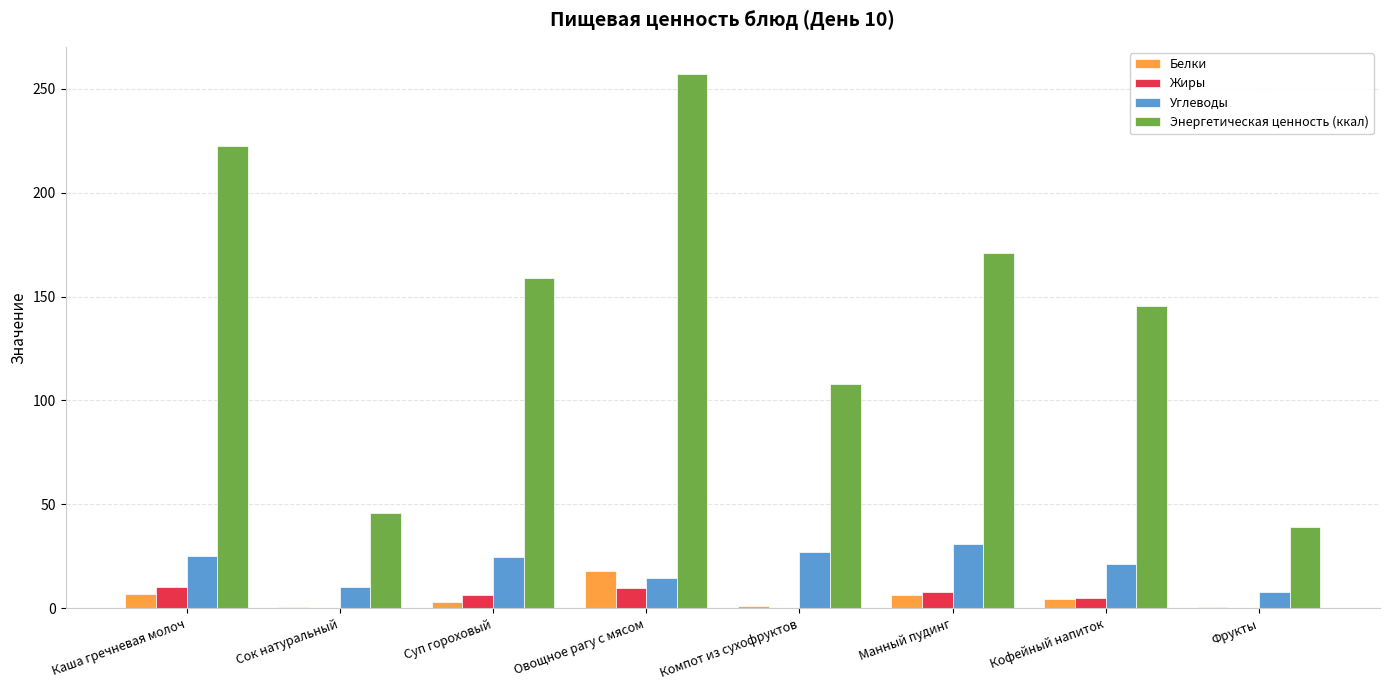

What is the average value of the Белки series?

5.1